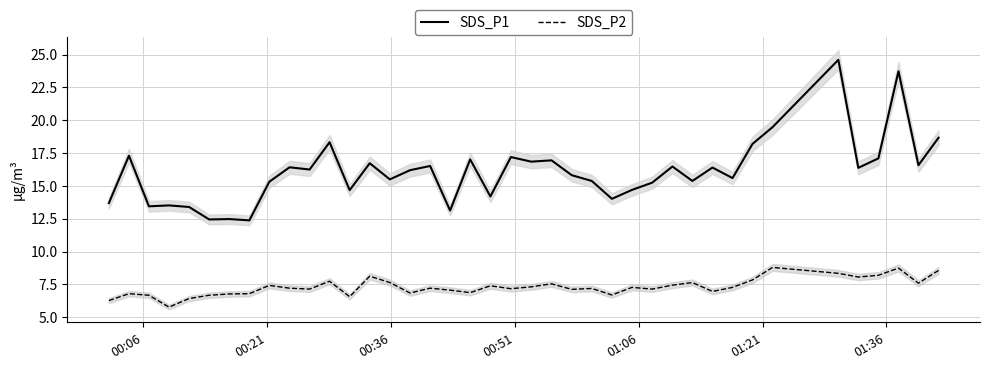

List the series in order of their overall mean, lowest first.

SDS_P2, SDS_P1